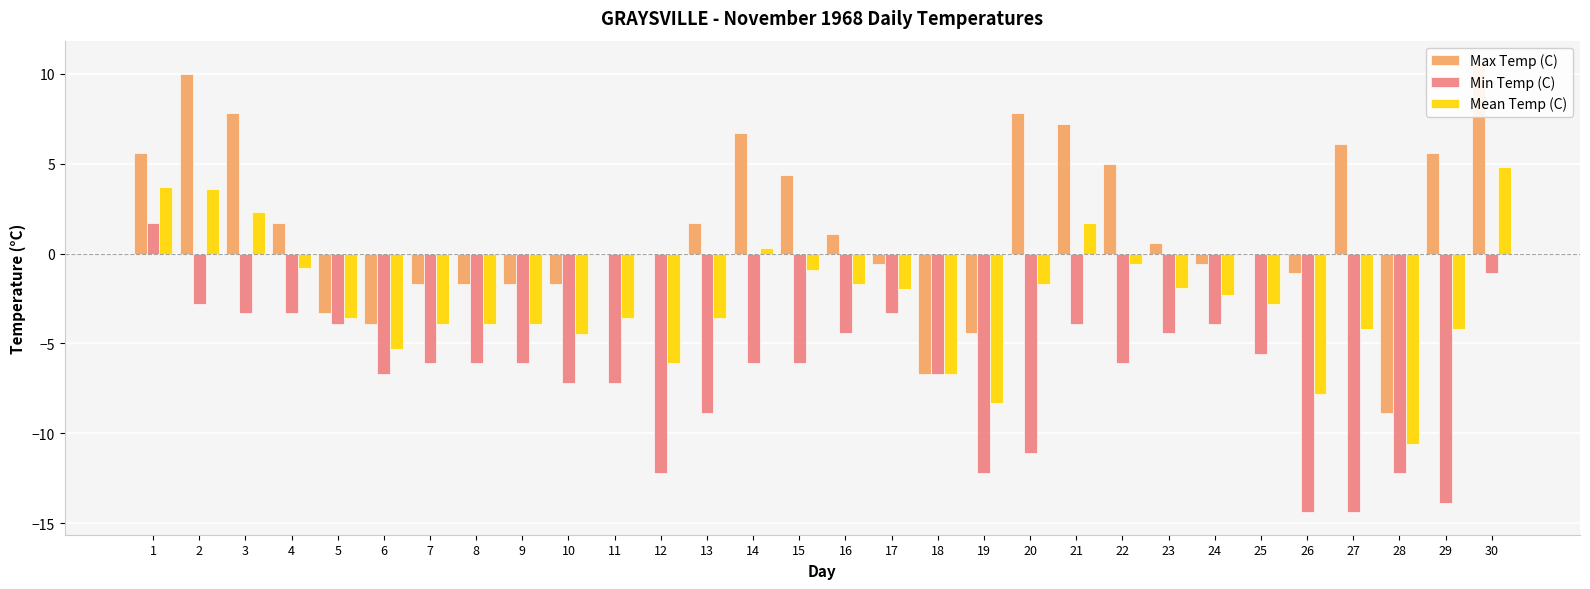

Where does the Max Temp (C) series first go above 0?

1